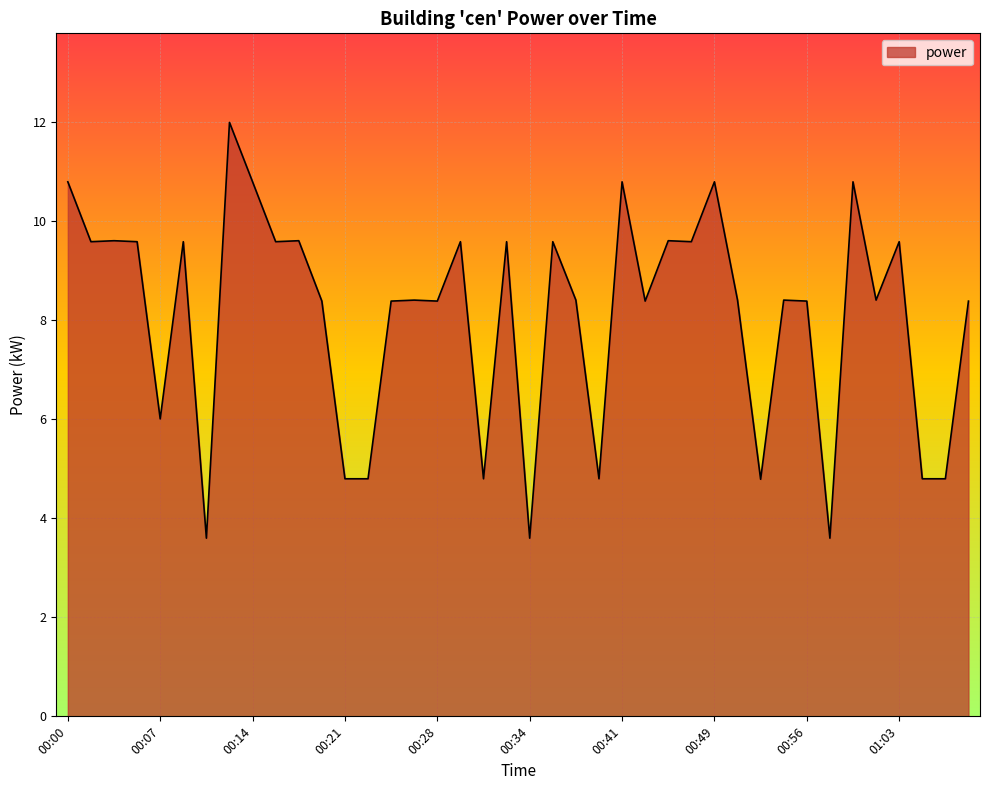

What is the difference between the maximum and minimum values?

8.4